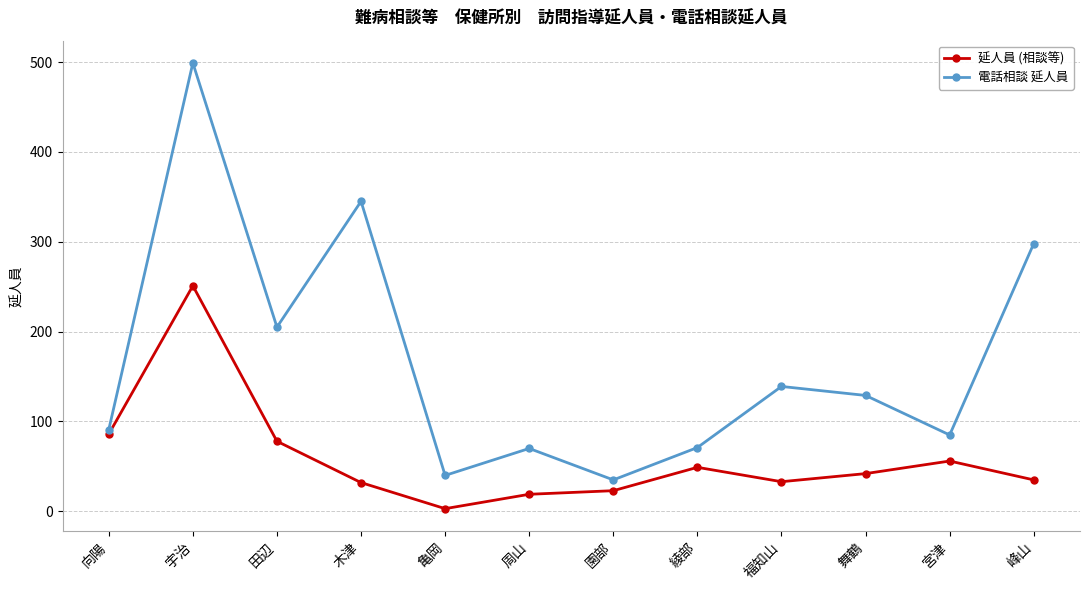

What position from the left is 峰山?

12